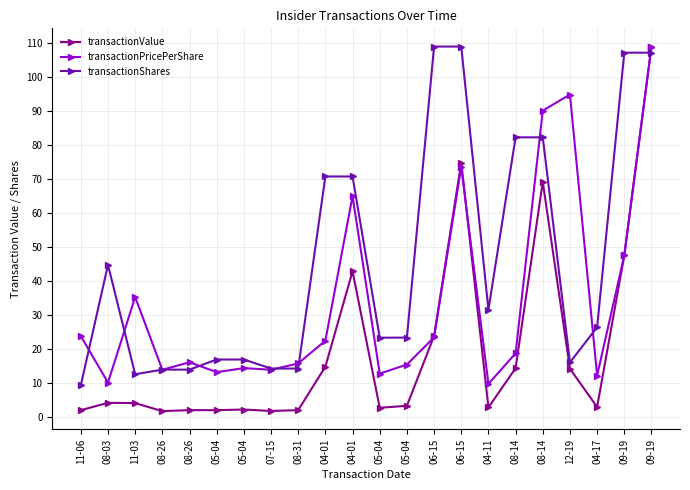

Which label corresponds to the largest value in the chart?

09-19